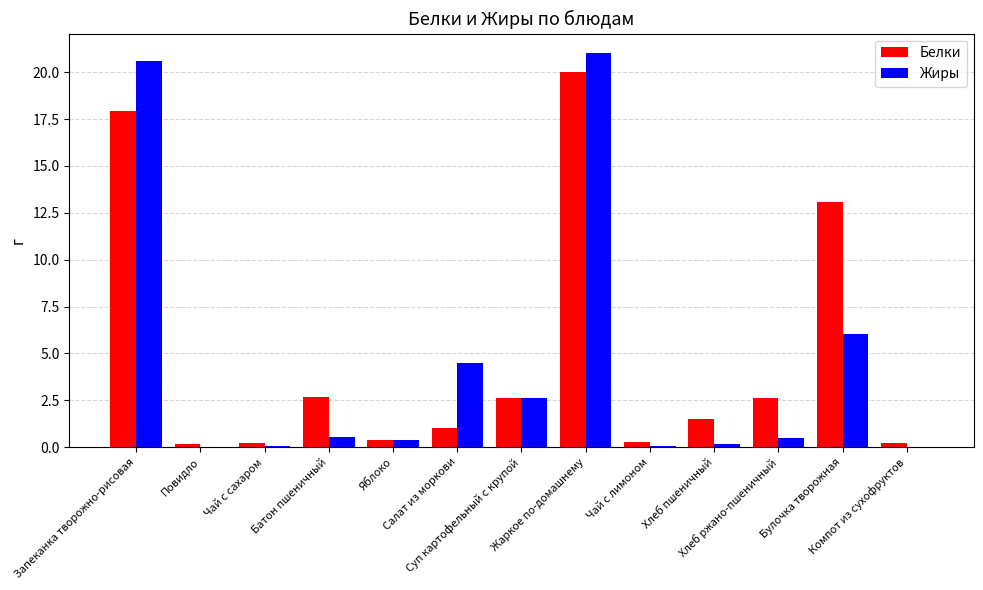

Read the Жиры value at Хлеб пшеничный.

0.2